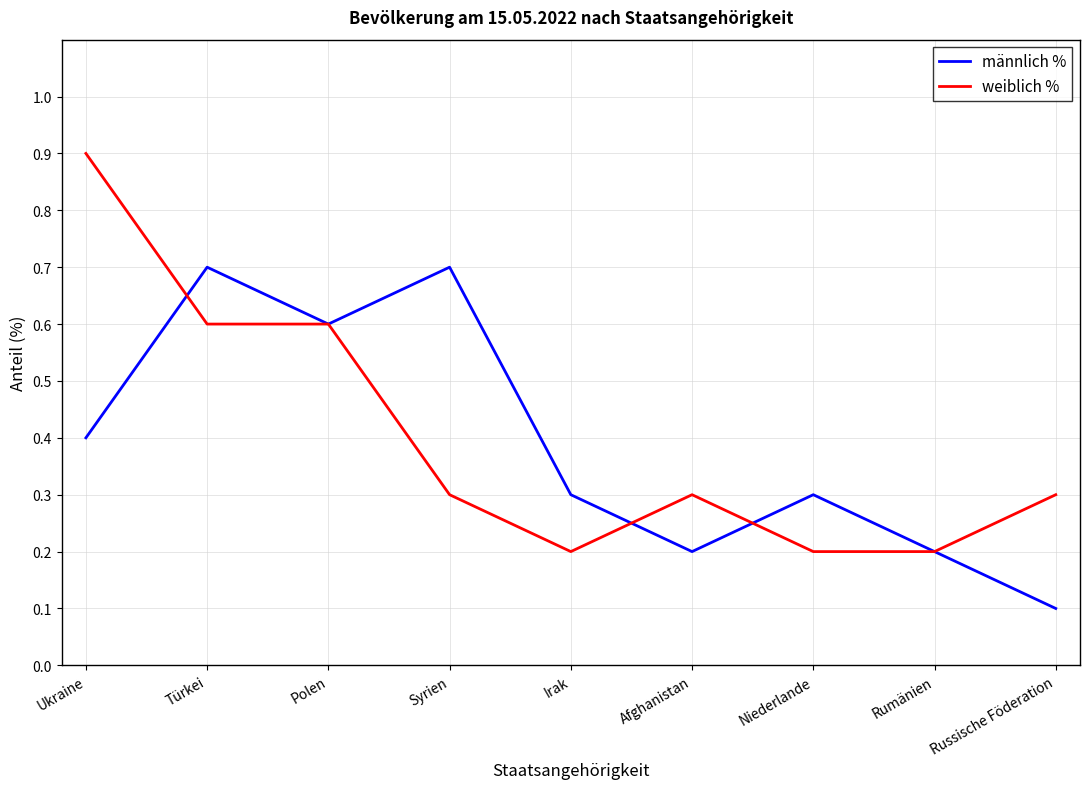

At Niederlande, list the series in order from smallest to largest.

weiblich %, männlich %